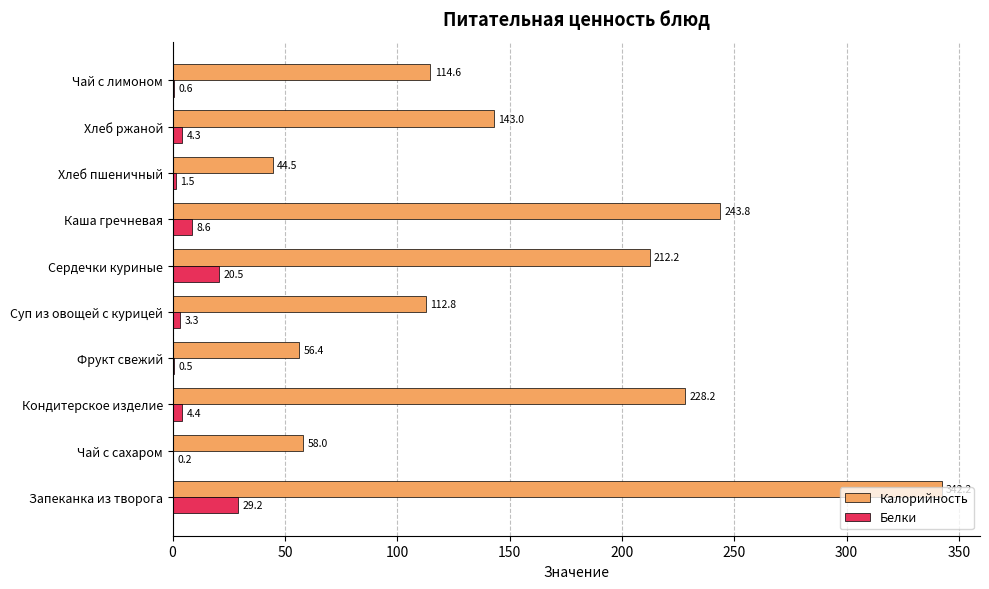

The Белки series shows 4.4 at Кондитерское изделие. True or false?

True